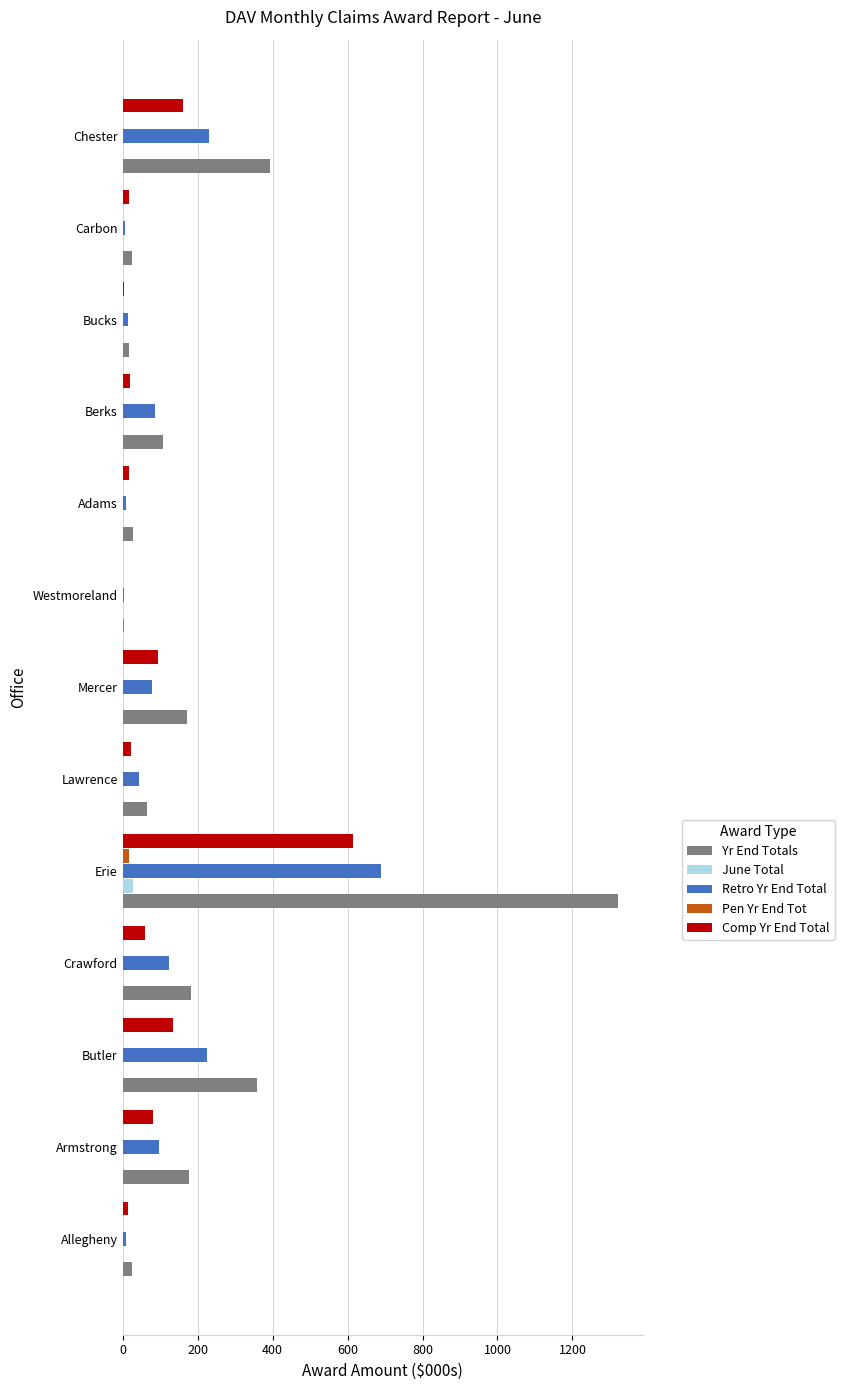

Between Berks and Chester, which series saw the biggest shift?

Yr End Totals